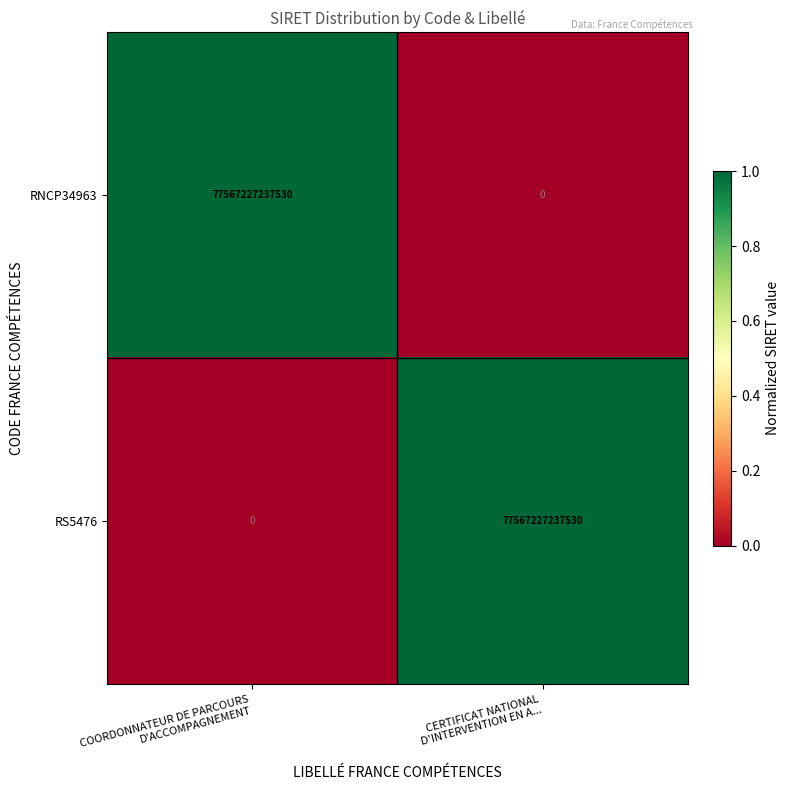

What is the difference between the maximum and minimum values in the RNCP34963 series?

77567227237530